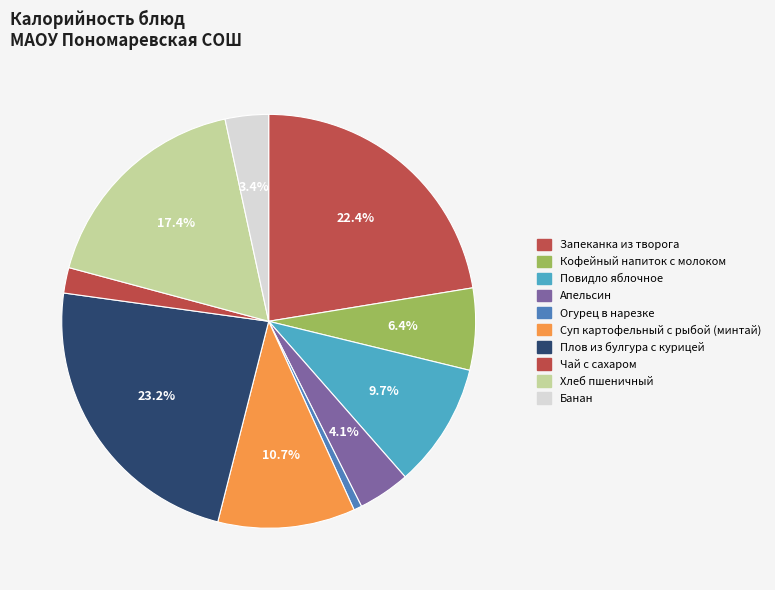

Which slice is the largest?

Плов из булгура с курицей